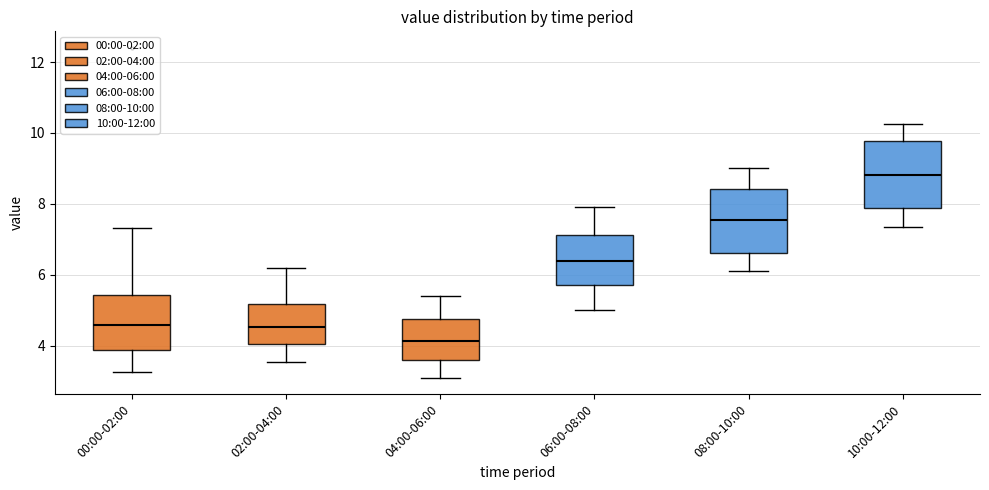

Reading left to right, transcribe this box plot: for each box, give where its median line is, the range the box spans, and where its two whiskers end, as read against the y-axis. The values are not printed on the chart, so give them approximately, as read against the axis.

00:00-02:00: median 4.6, box 3.8 to 5.4, whiskers 3.2 to 7.4
02:00-04:00: median 4.6, box 4.0 to 5.2, whiskers 3.6 to 6.2
04:00-06:00: median 4.2, box 3.6 to 4.8, whiskers 3.2 to 5.4
06:00-08:00: median 6.4, box 5.8 to 7.2, whiskers 5.0 to 8.0
08:00-10:00: median 7.6, box 6.6 to 8.4, whiskers 6.2 to 9.0
10:00-12:00: median 8.8, box 7.8 to 9.8, whiskers 7.4 to 10.2